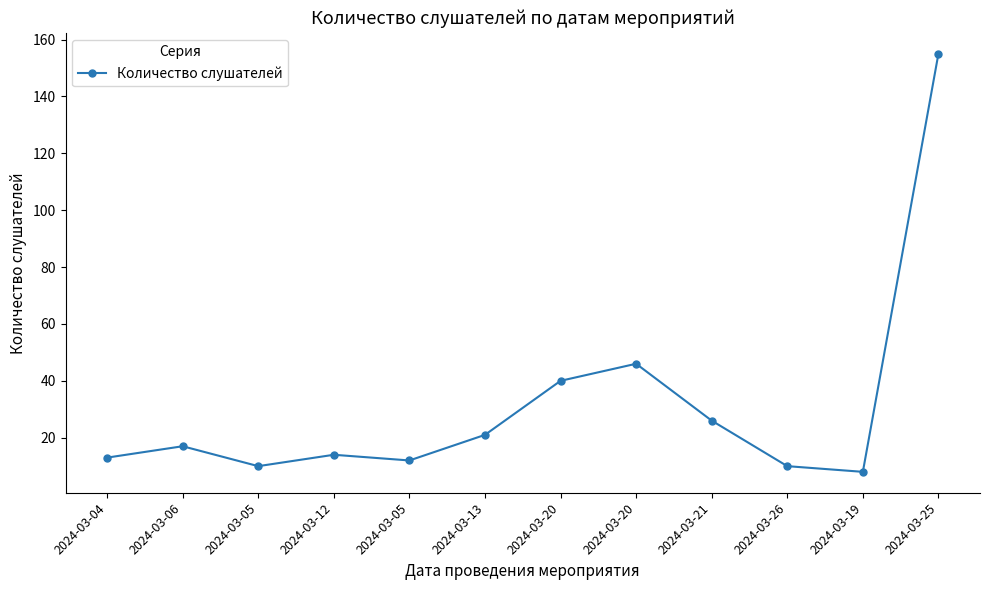

How many distinct data groups are displayed?

1